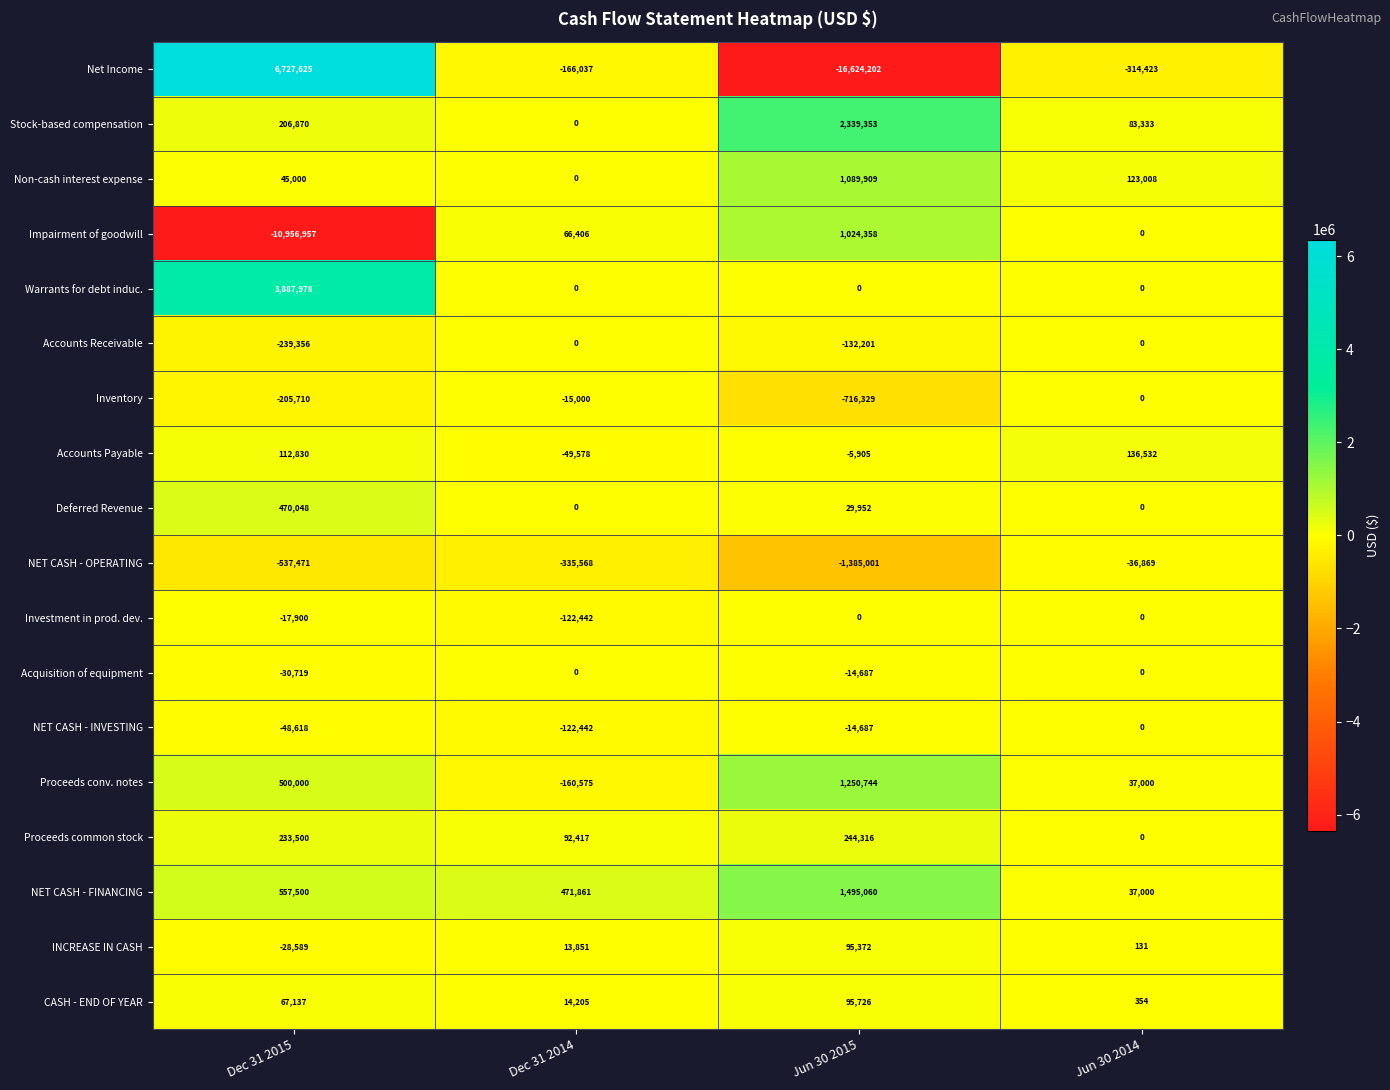

What is the difference between the Proceeds conv. notes values at Dec 31 2014 and Dec 31 2015?

660575